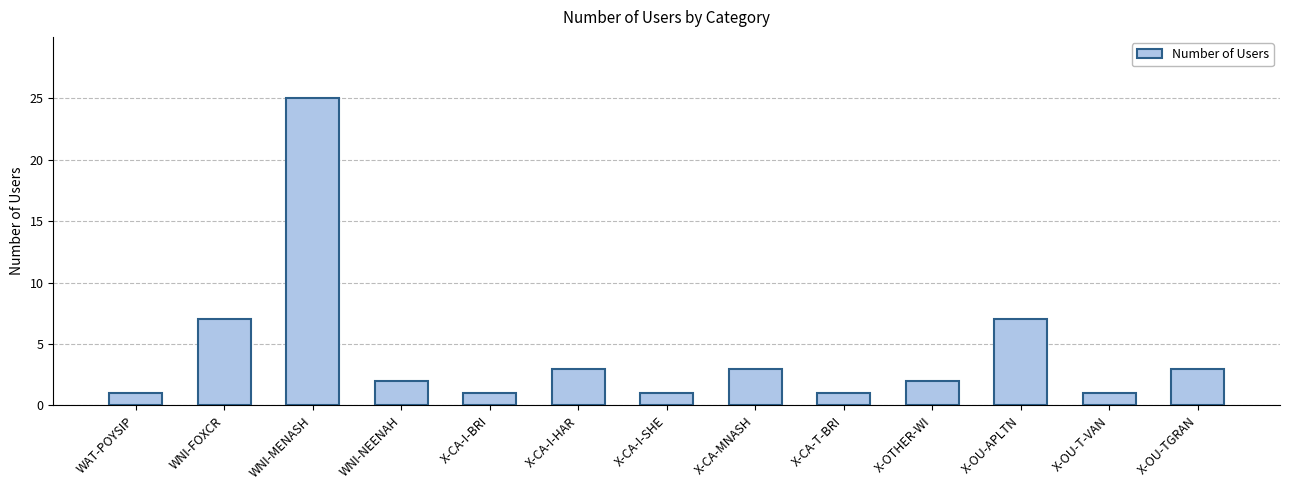

What is the difference between the values at X-CA-T-BRI and X-OU-TGRAN?

2